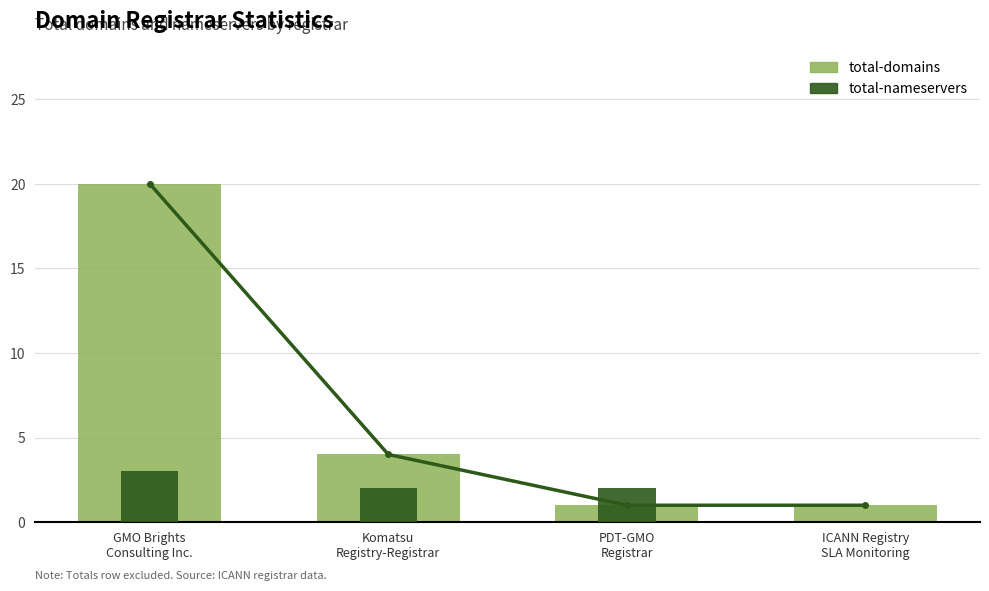

True or false: total-nameservers has a value of 2 at Komatsu
Registry-Registrar.

True